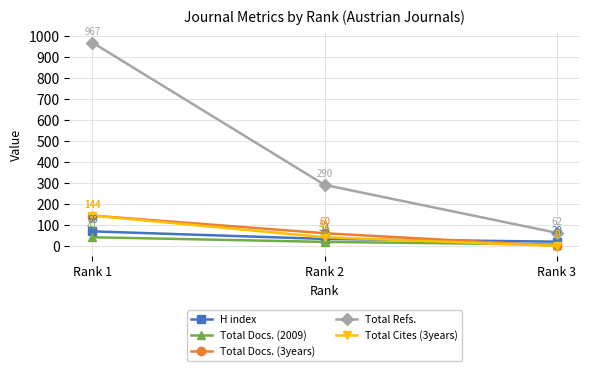

At which label is Total Cites (3years) closest to 72?

Rank 2